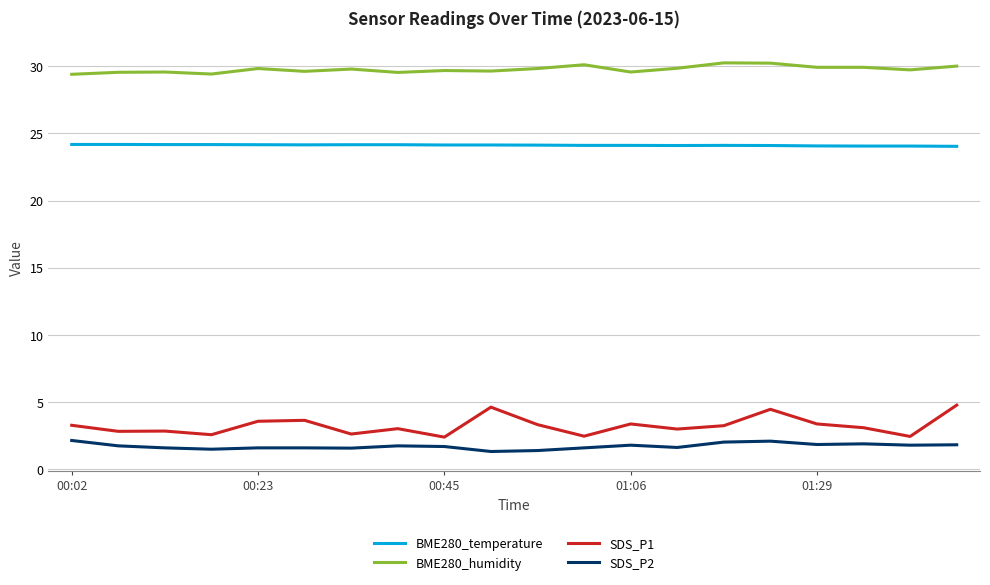

Which series has the largest total across all categories?

BME280_humidity